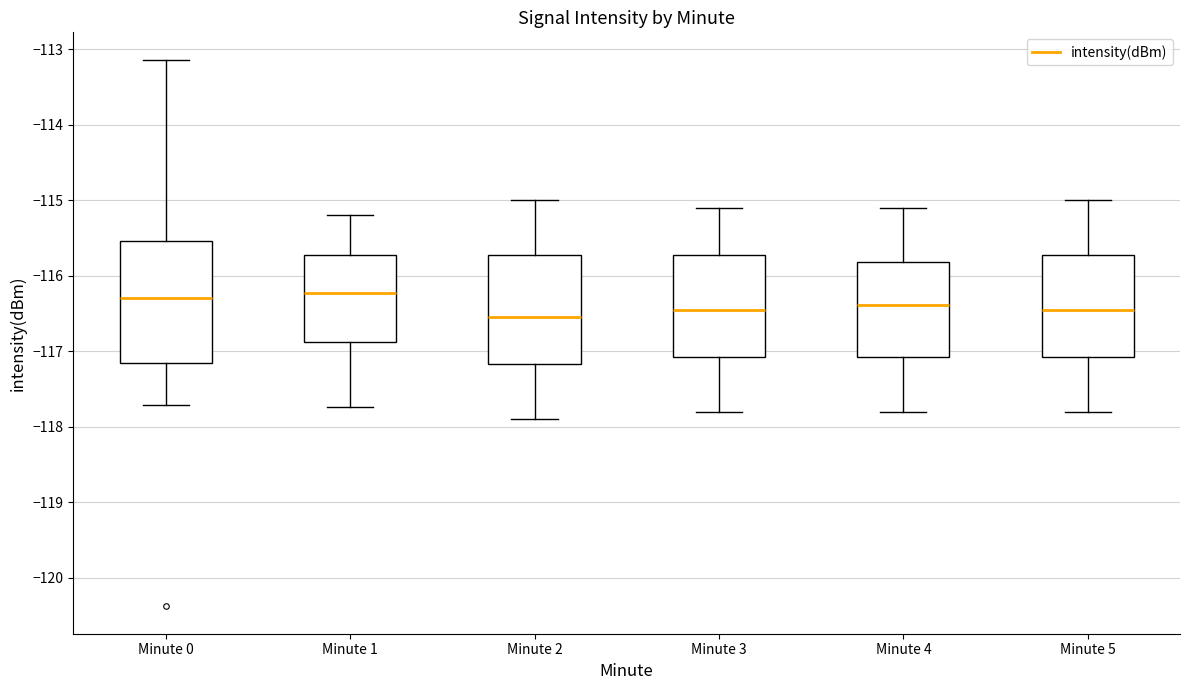

Which box is the tallest, from its lower edge to its upper edge?

Minute 0